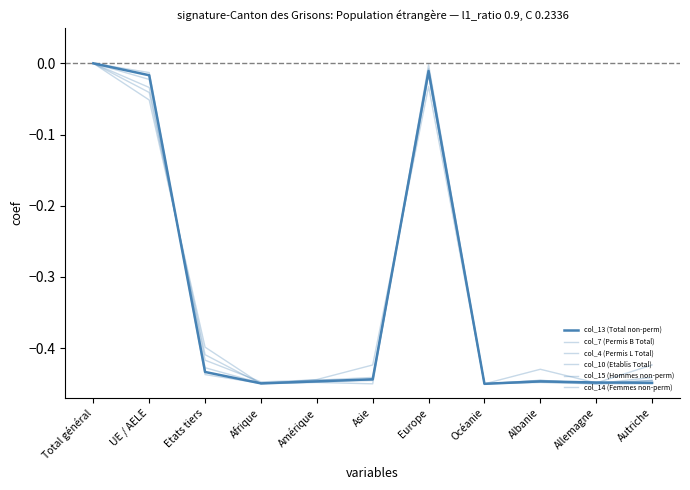

At which category does col_10 (Etablis Total) reach its first local valley?

Afrique